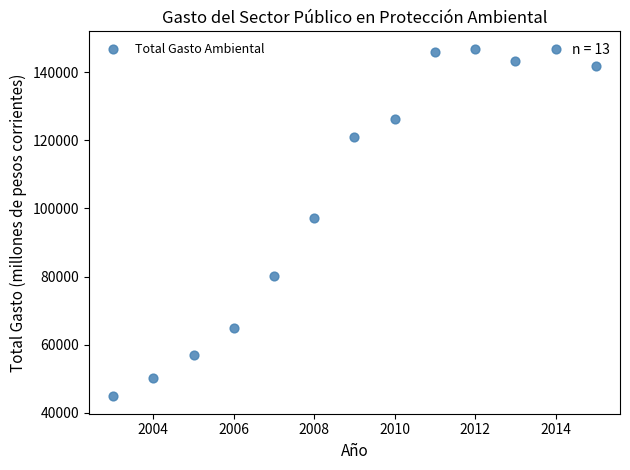

What Y value in the scatter plot is closest to 95871?

97065.8